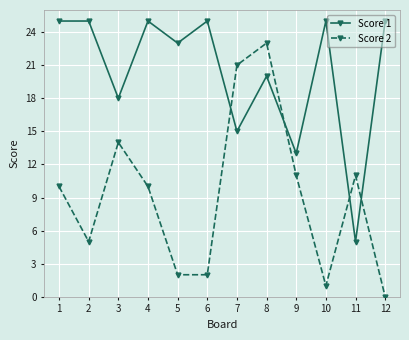

At which category is the sum across all series the highest?

8